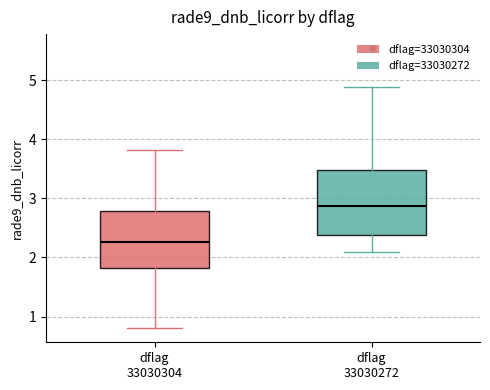

Reading left to right, read every box against the y-axis: the position of its median line, the range the box covers, and the ends of its whiskers. The values are not printed on the chart, so give them approximately, as read against the axis.

dflag 33030304: median 2.3, box 1.8 to 2.8, whiskers 0.8 to 3.8
dflag 33030272: median 2.9, box 2.4 to 3.5, whiskers 2.1 to 4.9